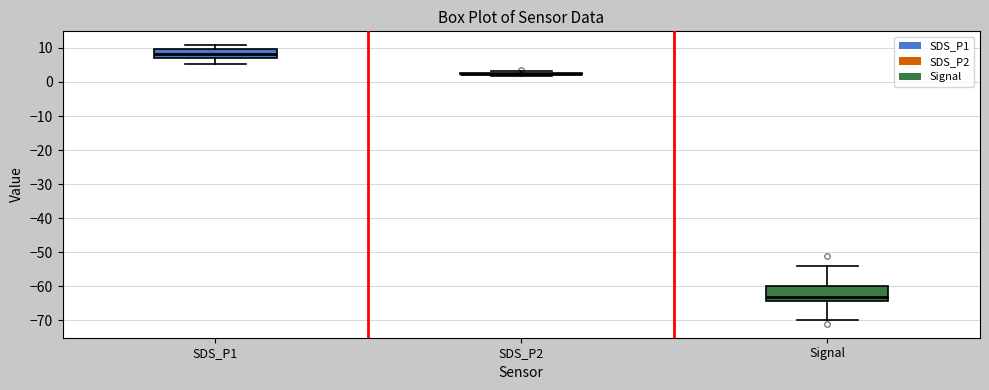

Reading left to right, transcribe this box plot: for each box, give where its median line is, the range the box spans, and where its two whiskers end, as read against the y-axis. The values are not printed on the chart, so give them approximately, as read against the axis.

SDS_P1: median 8, box 7 to 10, whiskers 5 to 11
SDS_P2: box collapsed to a line at 2, whiskers 2 to 3
Signal: median -63, box -64 to -60, whiskers -70 to -54